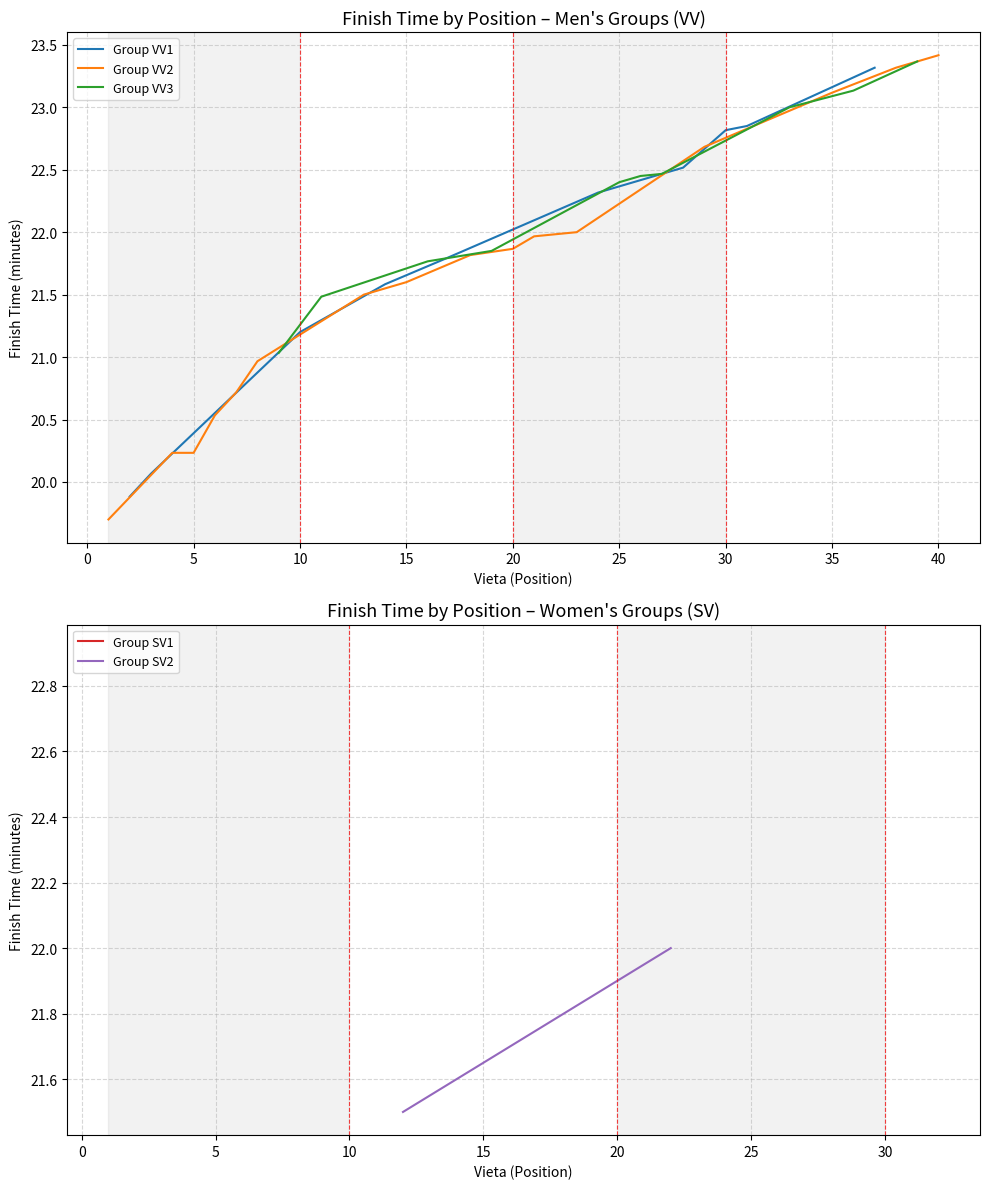

What is the highest value of the Group VV1 series?

23.3